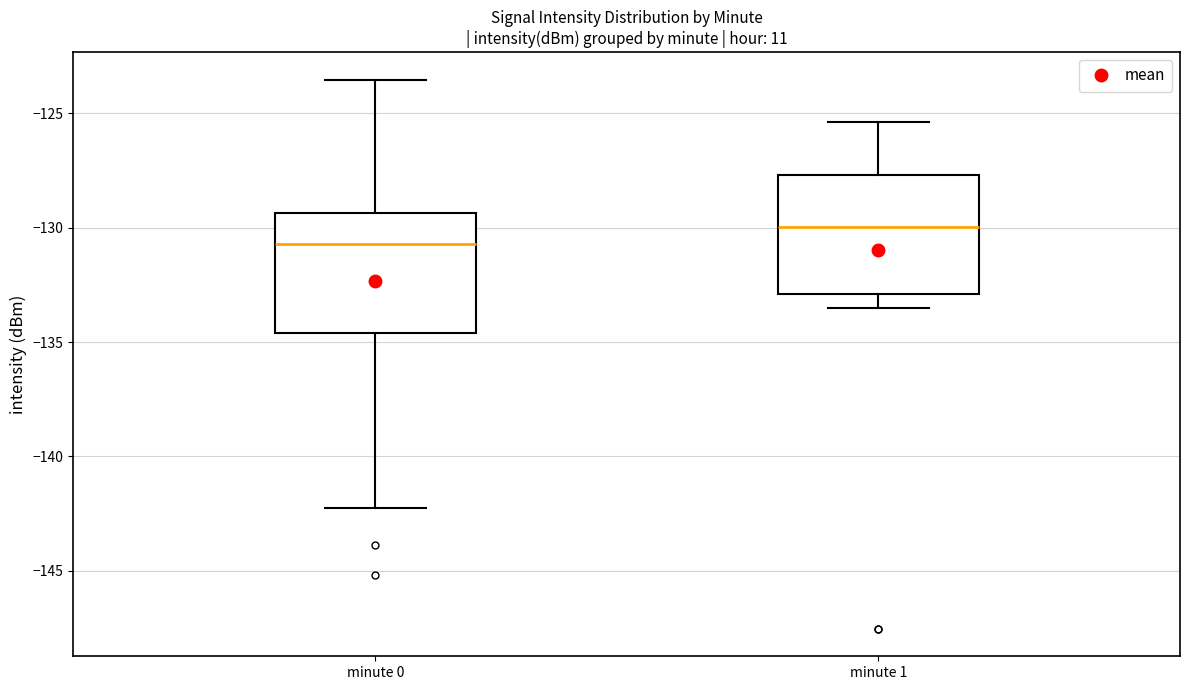

Reading left to right, transcribe this box plot: for each box, give where its median line is, the range the box spans, and where its two whiskers end, as read against the y-axis. The values are not printed on the chart, so give them approximately, as read against the axis.

minute 0: median -130.5, box -134.5 to -129.5, whiskers -142.5 to -123.5
minute 1: median -130.0, box -133.0 to -127.5, whiskers -133.5 to -125.5